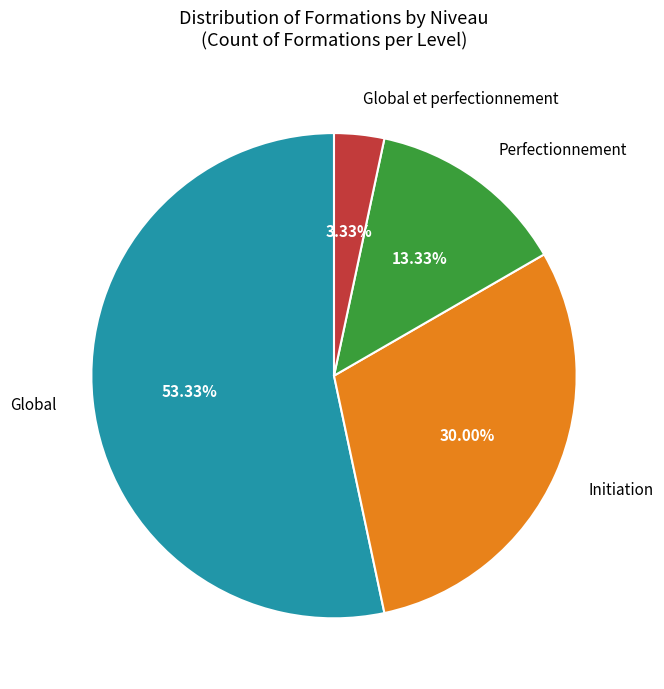

Which has a higher value, Global et perfectionnement or Global?

Global